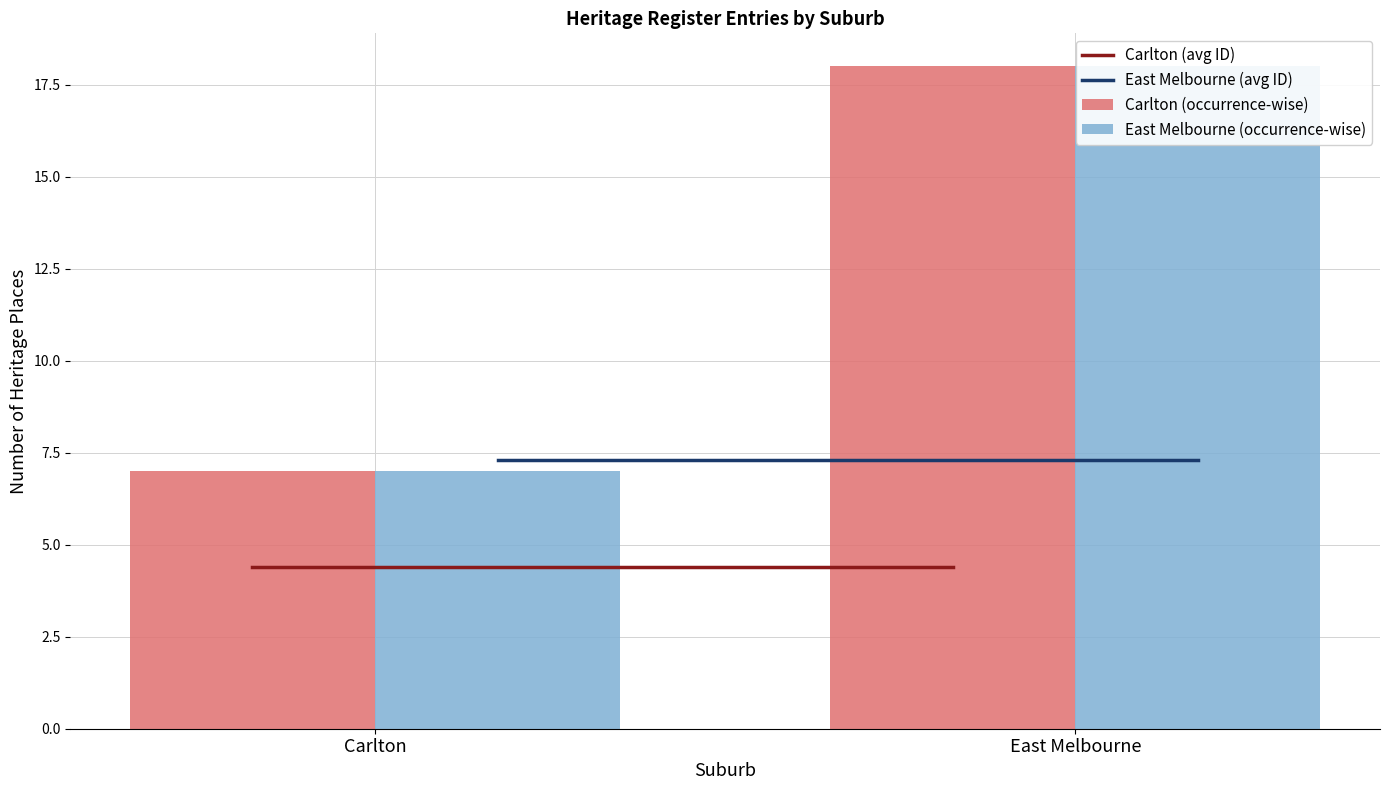

List the series in order of their peak value, lowest first.

Carlton (avg ID), East Melbourne (avg ID), Carlton (occurrence-wise), East Melbourne (occurrence-wise)